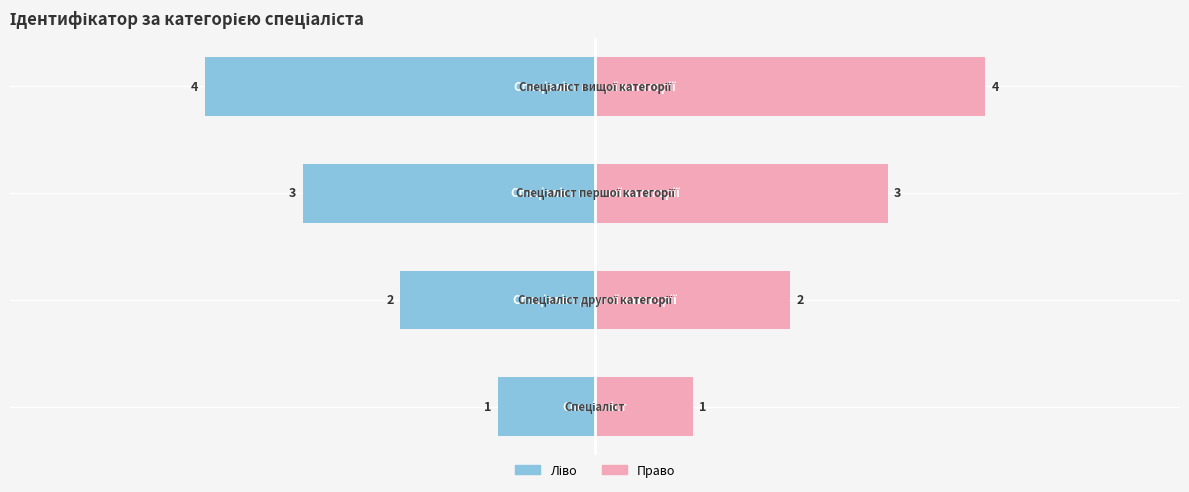

How many values are between 2 and 4?

3